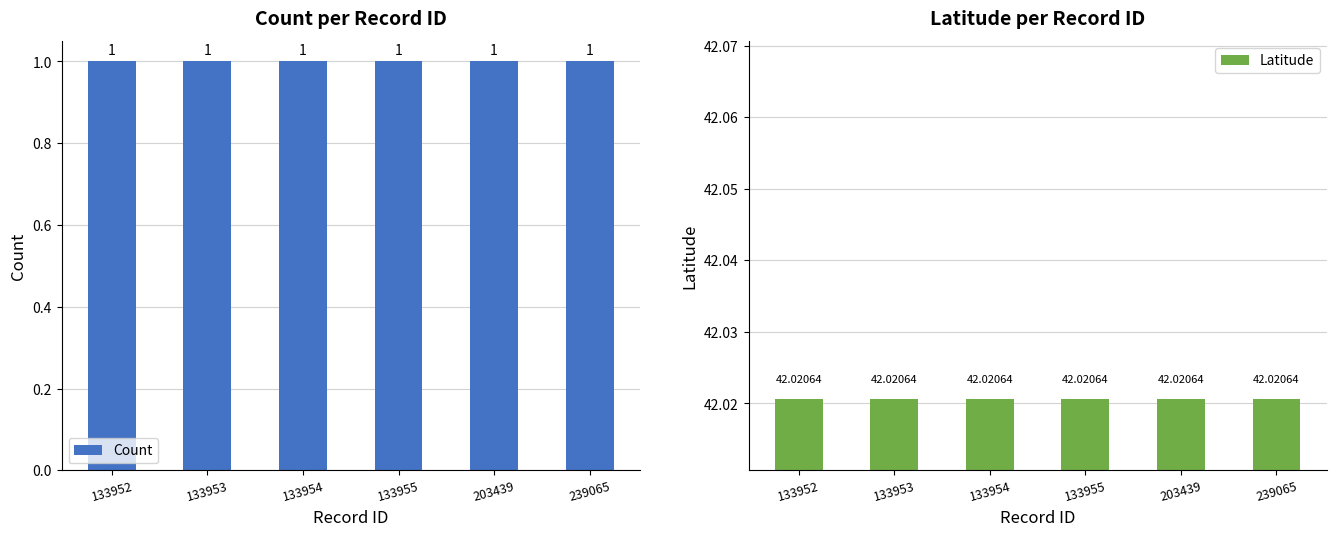

What is the average value of the Latitude series?

42.0